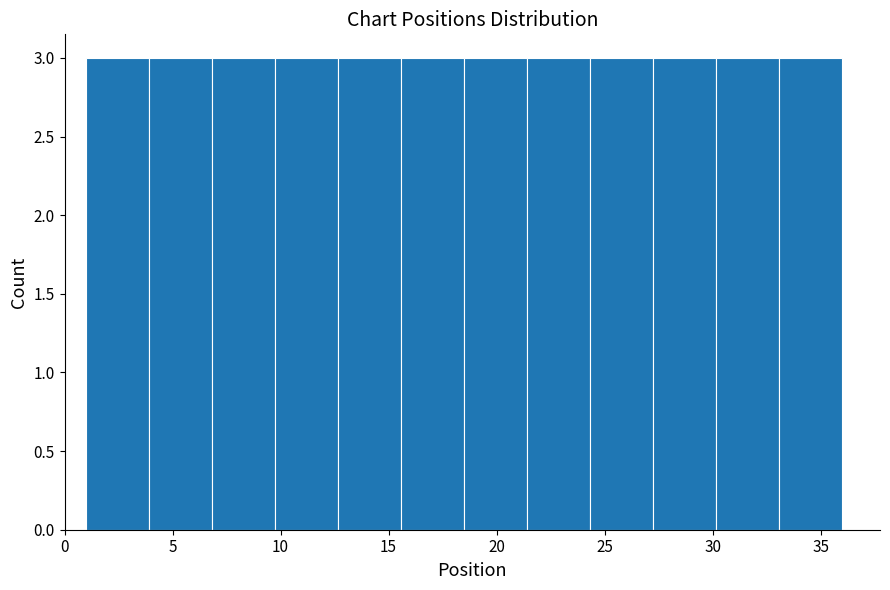

What is the height of the bar covering 7.0 to 10.0 on the x-axis? Neither the bar edges nor the heights are printed on the chart, so give them approximately, as read against the axes.

3